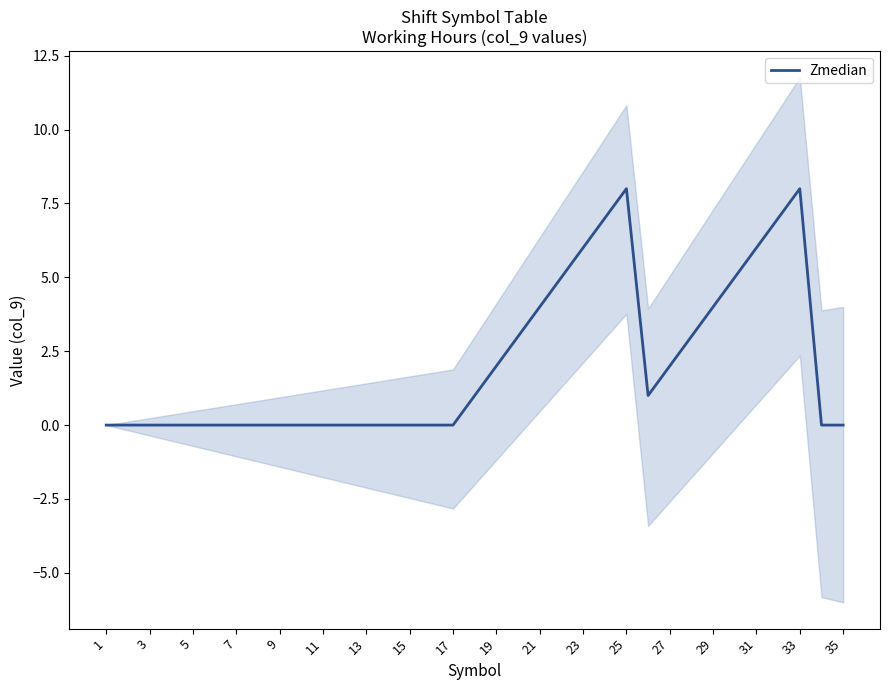

The Zmedian series shows -3 at 13. True or false?

False